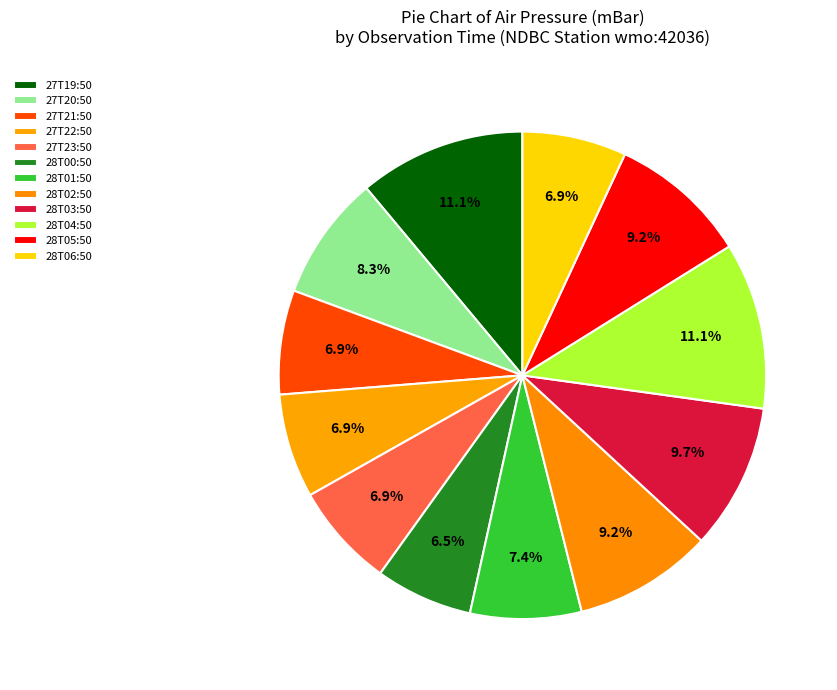

What percentage is the 27T22:50 slice, to the nearest percent?

7%